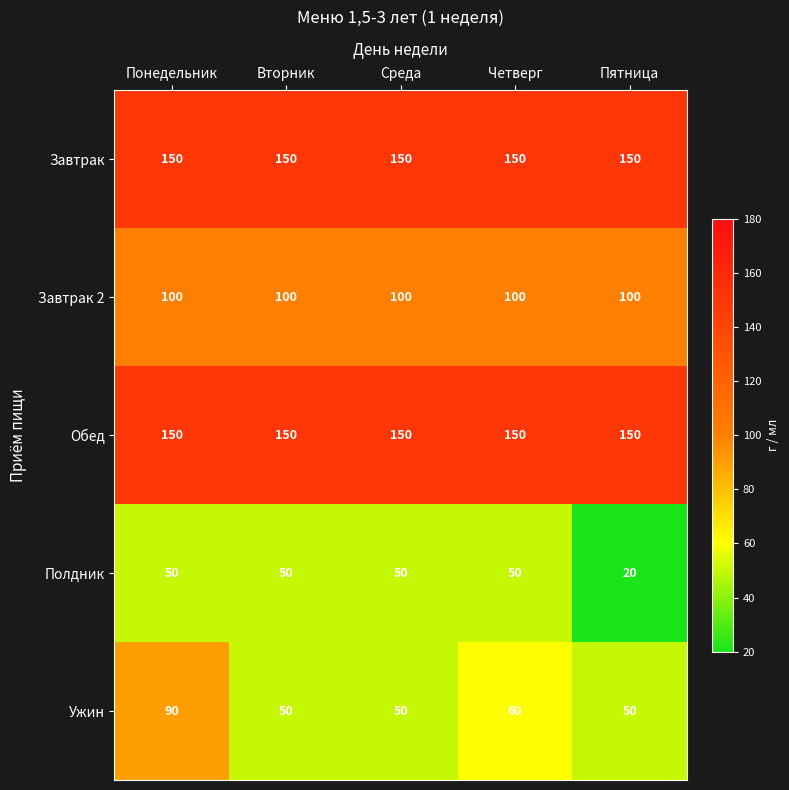

Reading right to left, transcribe all the data shown in this chart.

Завтрак: Пятница=150	Четверг=150	Среда=150	Вторник=150	Понедельник=150
Завтрак 2: Пятница=100	Четверг=100	Среда=100	Вторник=100	Понедельник=100
Обед: Пятница=150	Четверг=150	Среда=150	Вторник=150	Понедельник=150
Полдник: Пятница=20	Четверг=50	Среда=50	Вторник=50	Понедельник=50
Ужин: Пятница=50	Четверг=60	Среда=50	Вторник=50	Понедельник=90